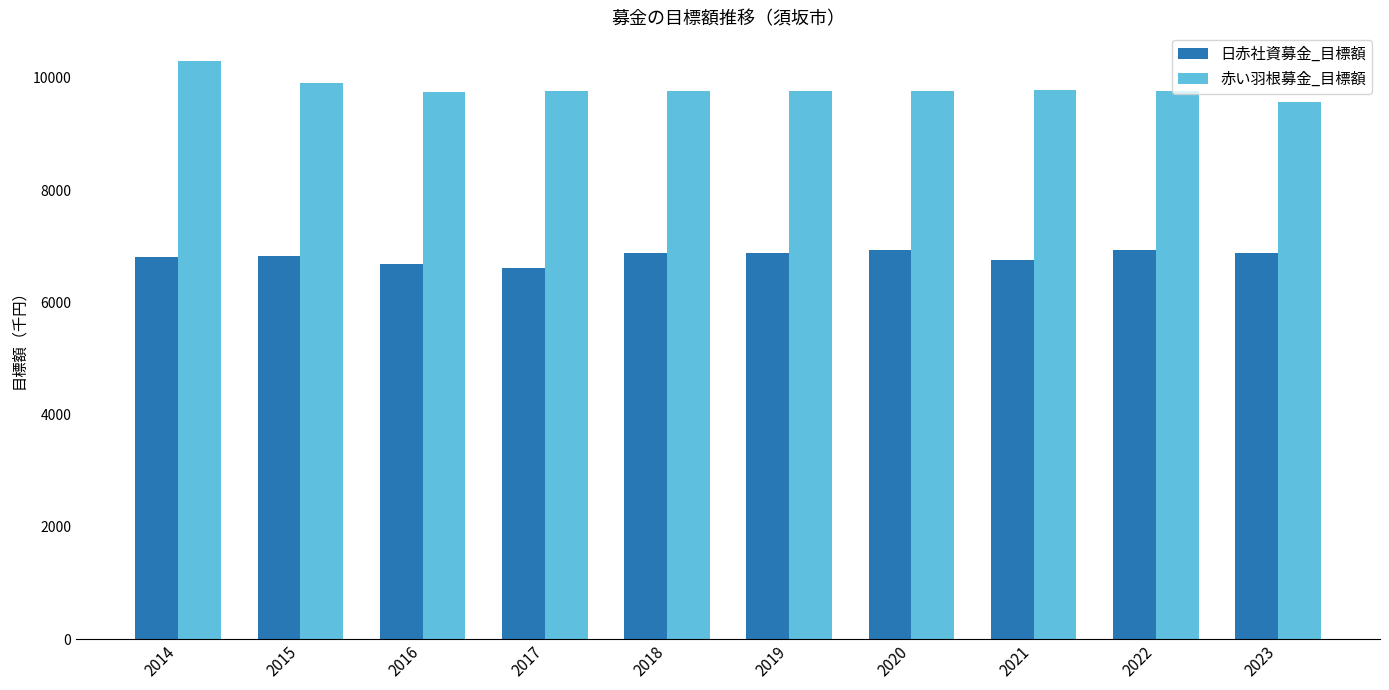

Are the bars horizontal?

No